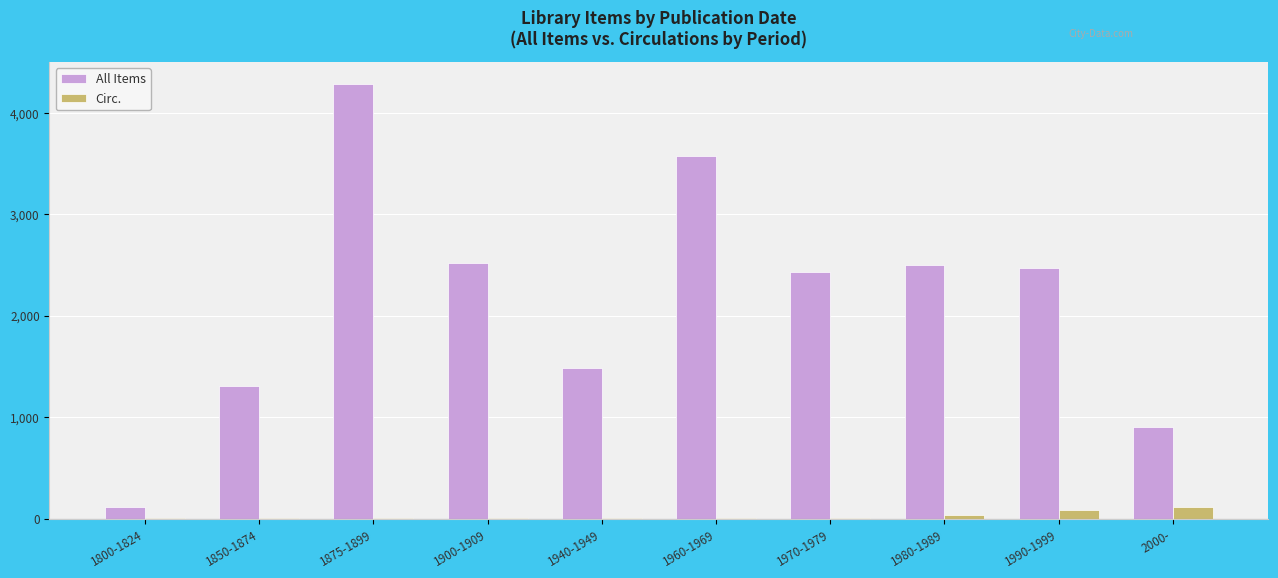

Is the value of All Items at 1900-1909 greater than the value of Circ. at 1960-1969?

Yes